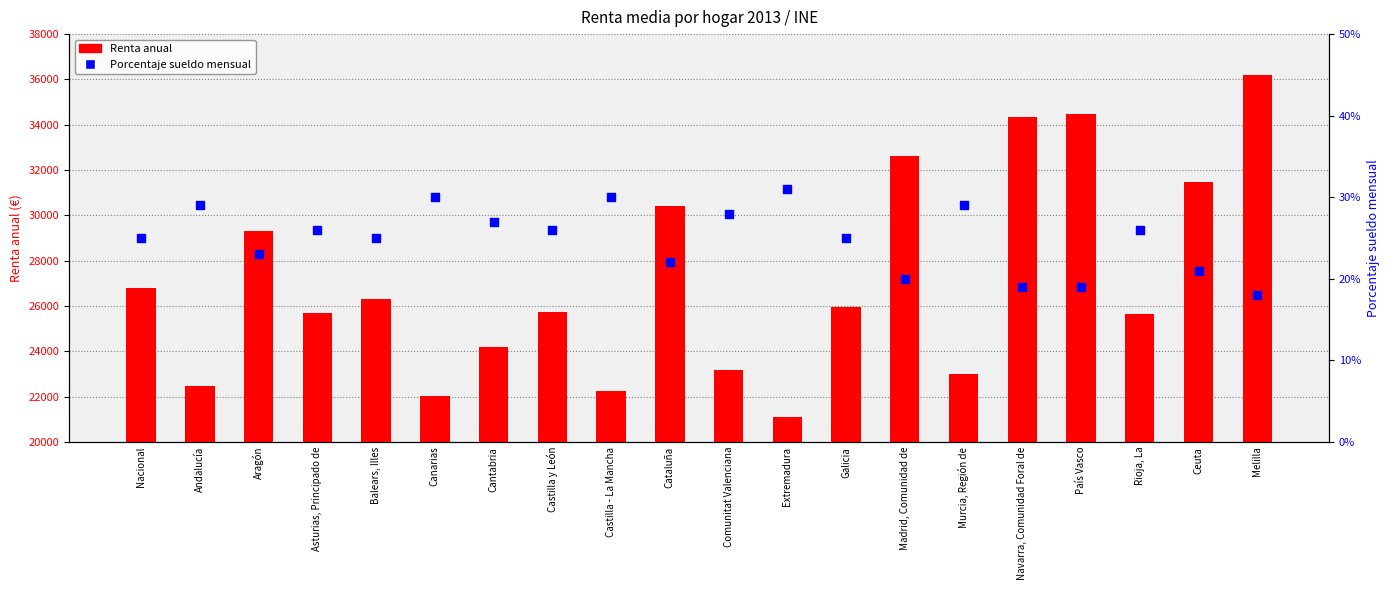

What is the total value across all series at País Vasco?

34487.2